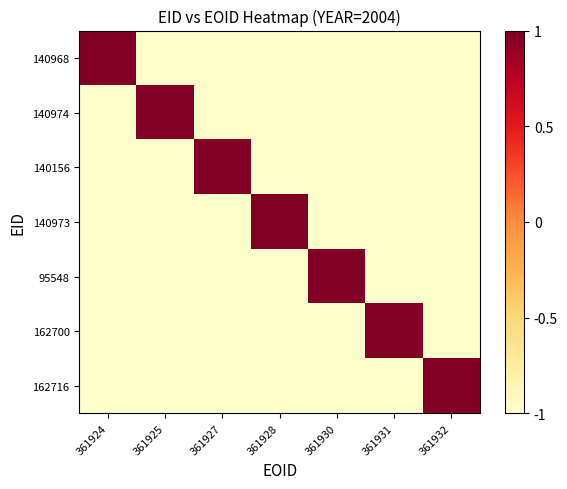

How many categories are shown in the chart?

7